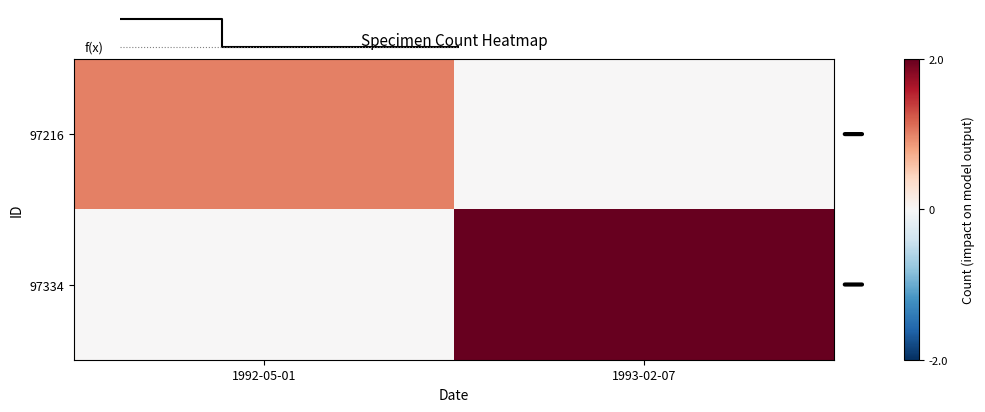

The 97216 series shows 0 at 1993-02-07. True or false?

True